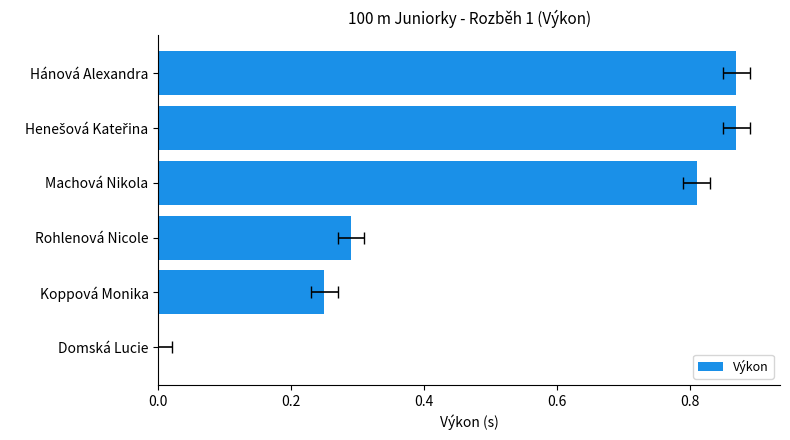

What is the value of the 2nd bar from the left?

0.2